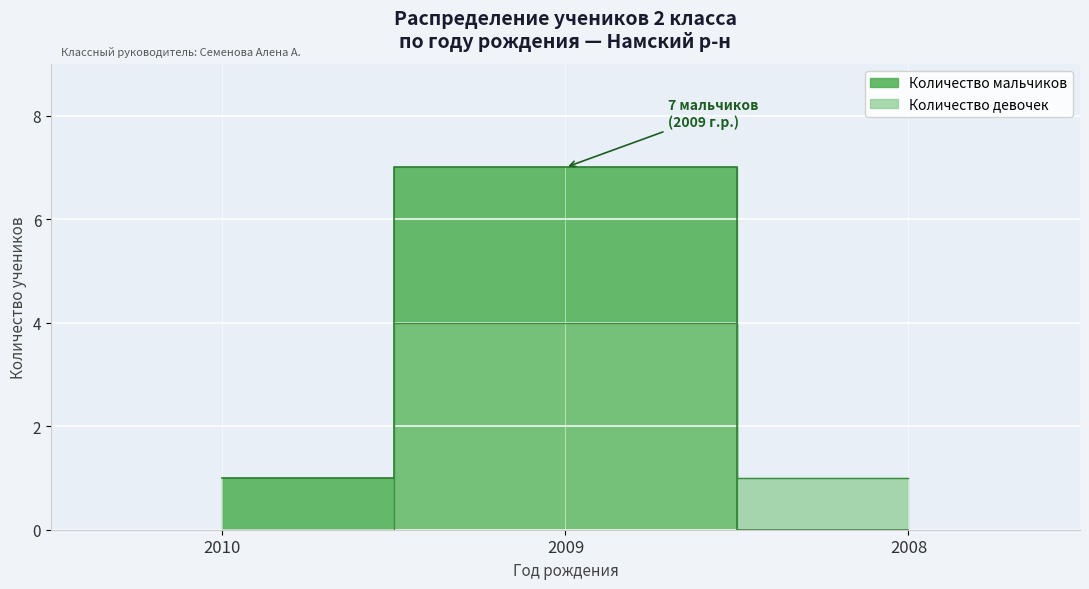

Reading left to right, transcribe all the data shown in this chart.

Количество мальчиков: 2010=1	2009=7	2008=0
Количество девочек: 2010=0	2009=4	2008=1